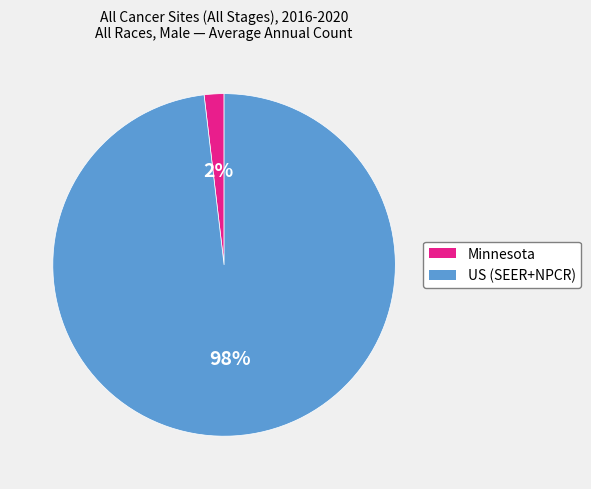

Do US (SEER+NPCR) and Minnesota together represent more than half of the pie?

Yes